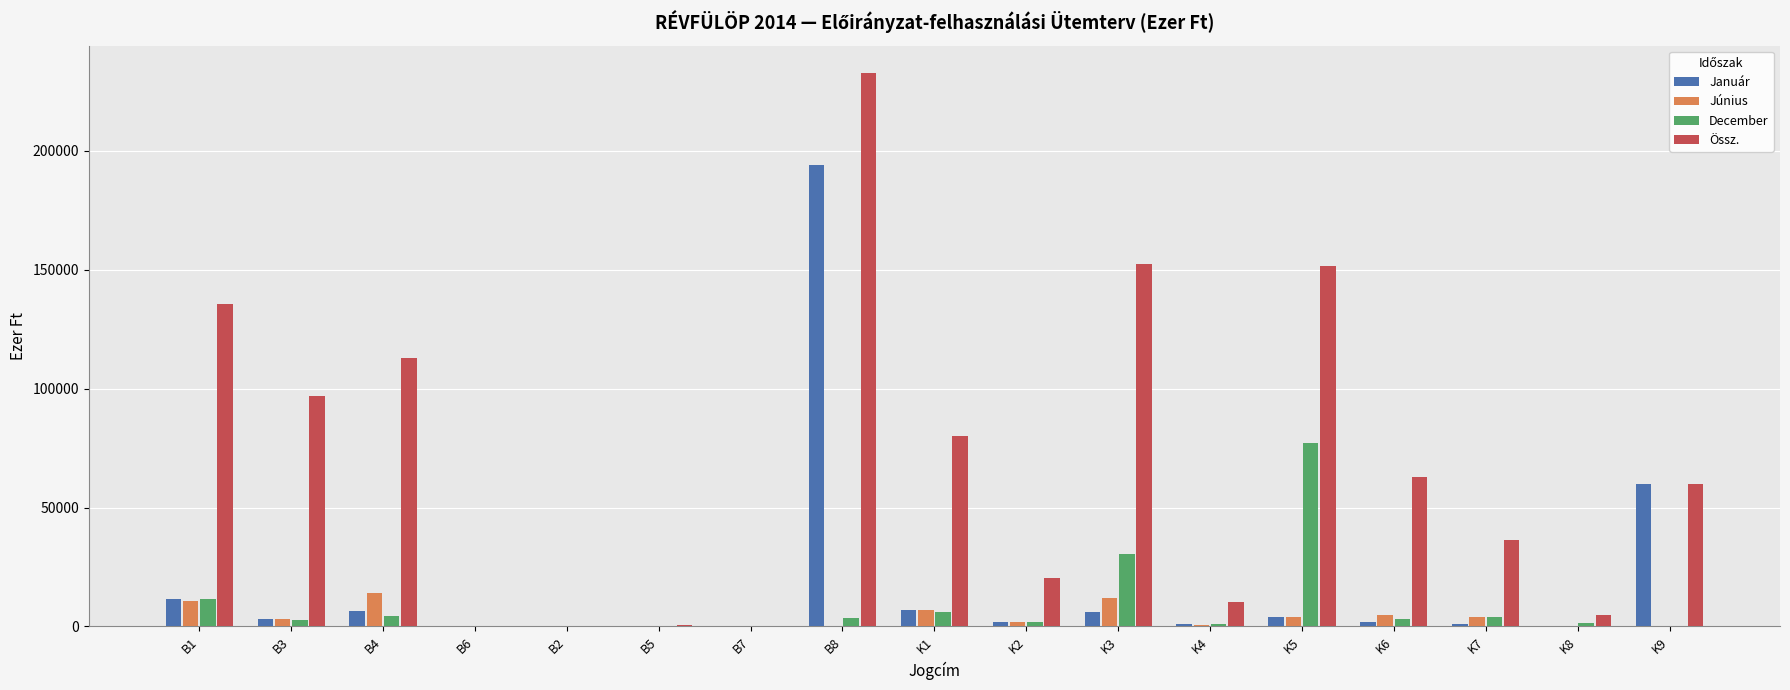

The value of Össz. at B3 is 96800. True or false?

True